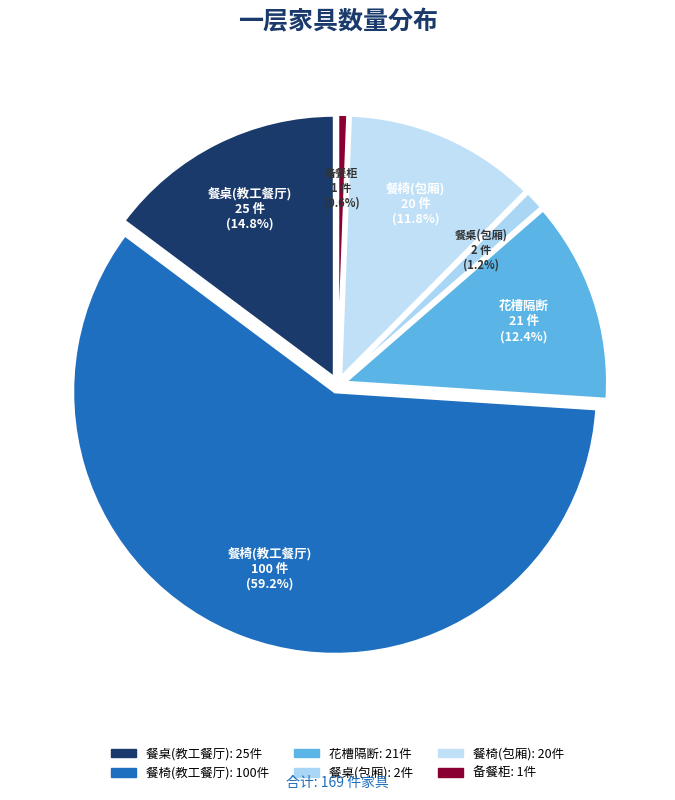

Which has a higher value, 餐桌(教工餐厅) or 备餐柜?

餐桌(教工餐厅)